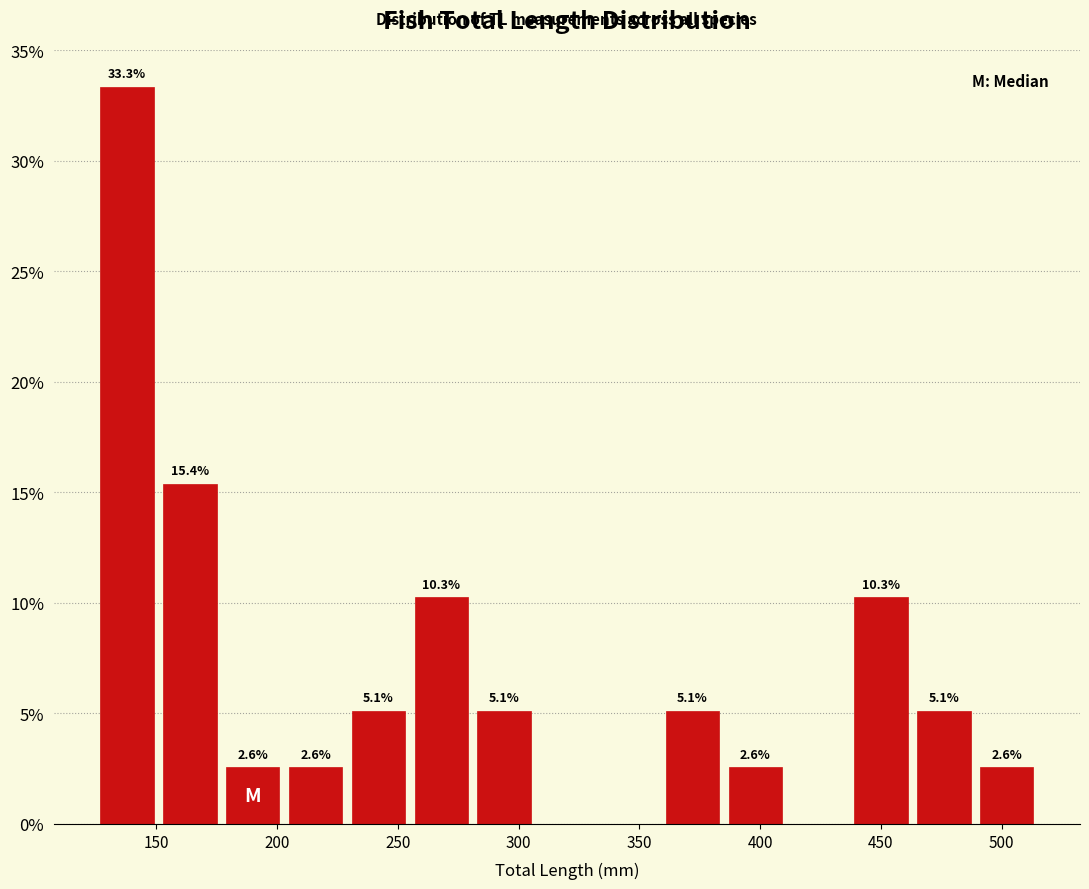

Over which range of the x-axis is the bar tallest?

125 to 151